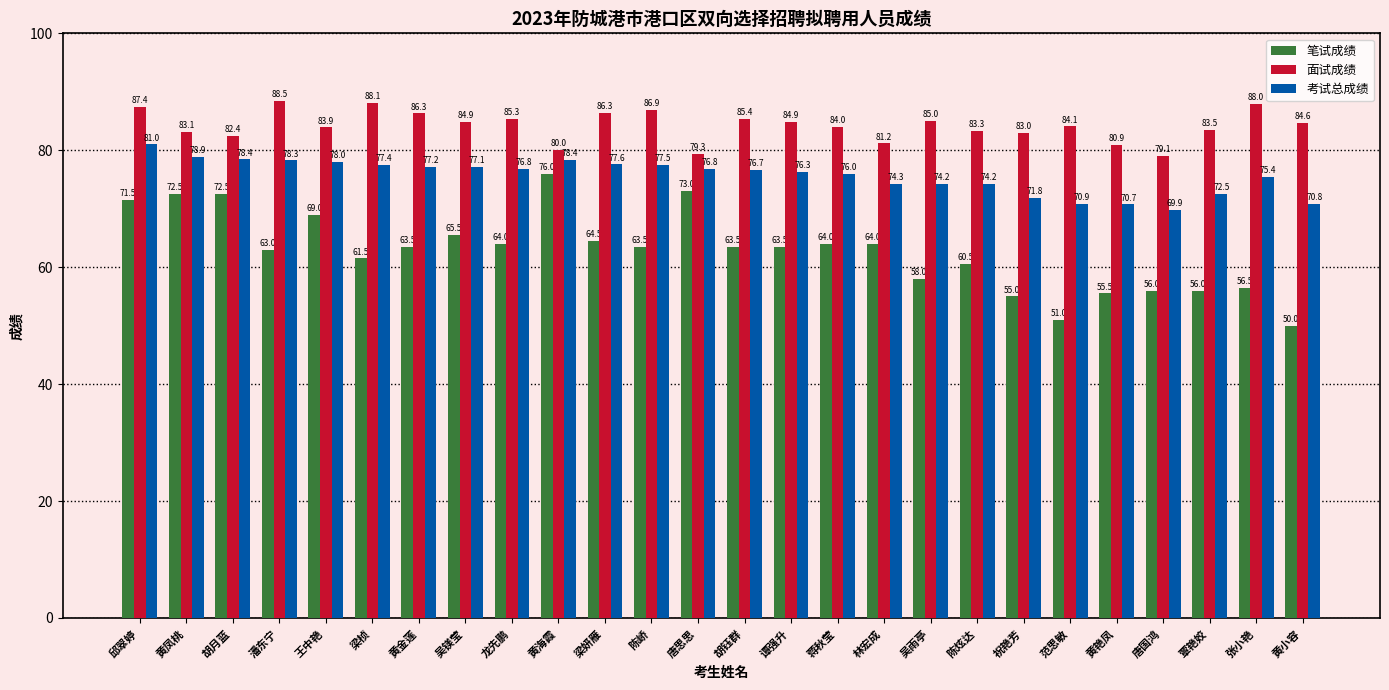

What is the difference between the 面试成绩 values at 蒋秋莹 and 唐国鸿?

4.9